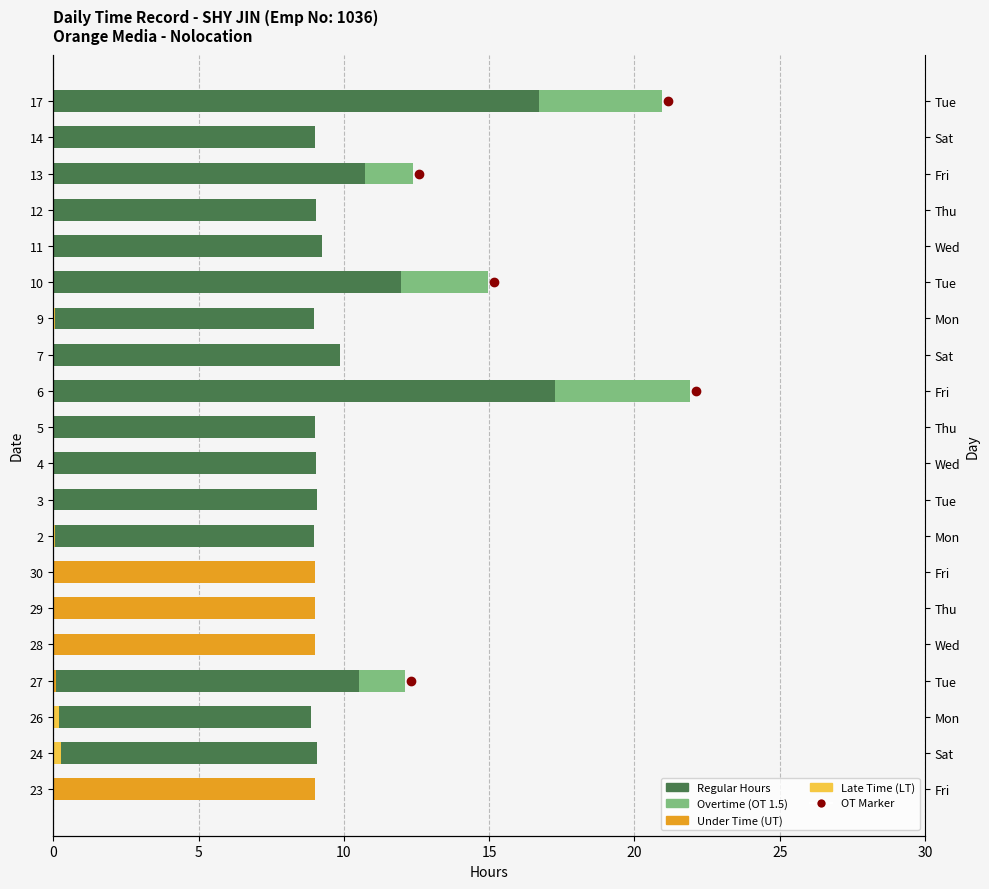

Rank the series by their maximum value, from lowest to highest.

Late Time (LT), Overtime (OT 1.5), Under Time (UT), Regular Hours